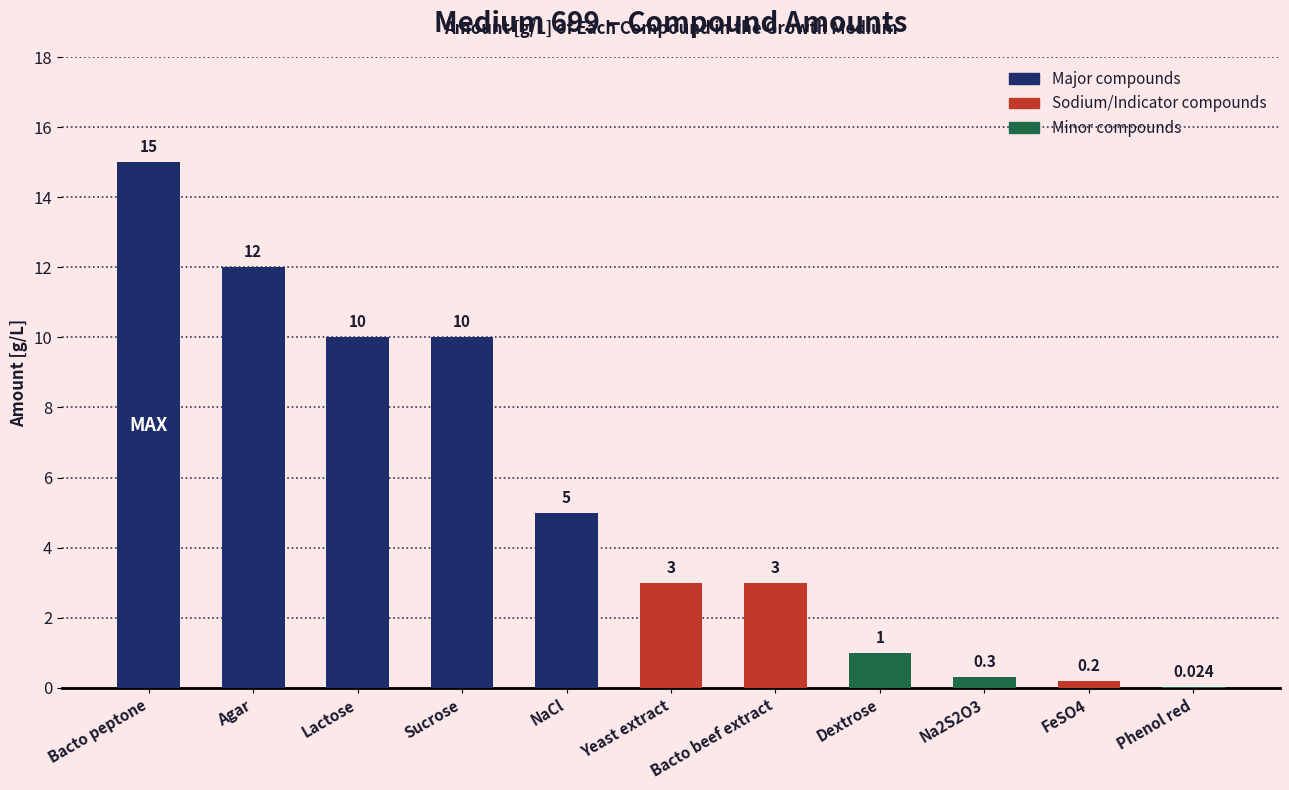

Where is the data nearest to the value 7?

NaCl